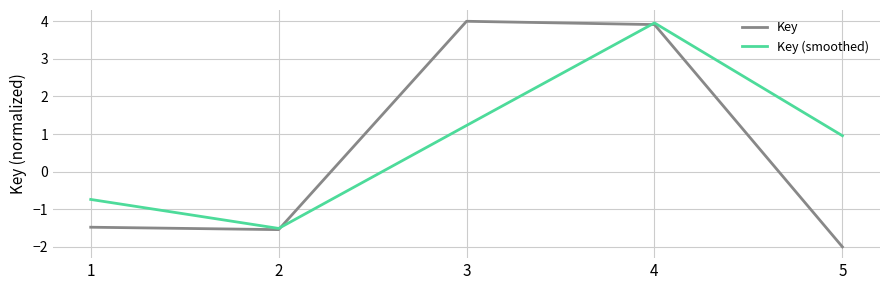

What is the difference between the highest and lowest values at 5?

3.0